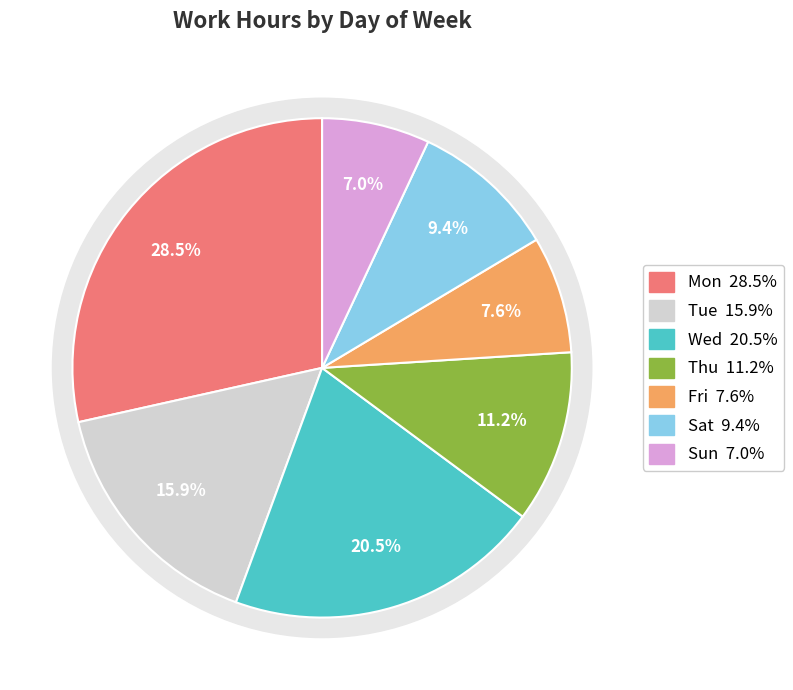

To the nearest percent, what percentage of the pie is Sun?

7%